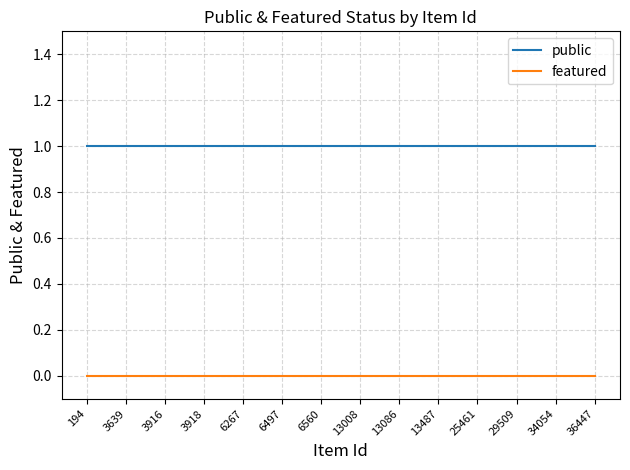

True or false: public and featured cross at least once.

False